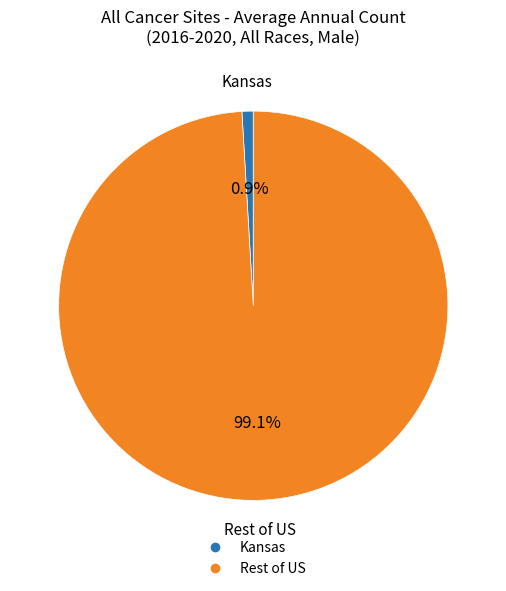

Does any single category account for the majority?

Yes